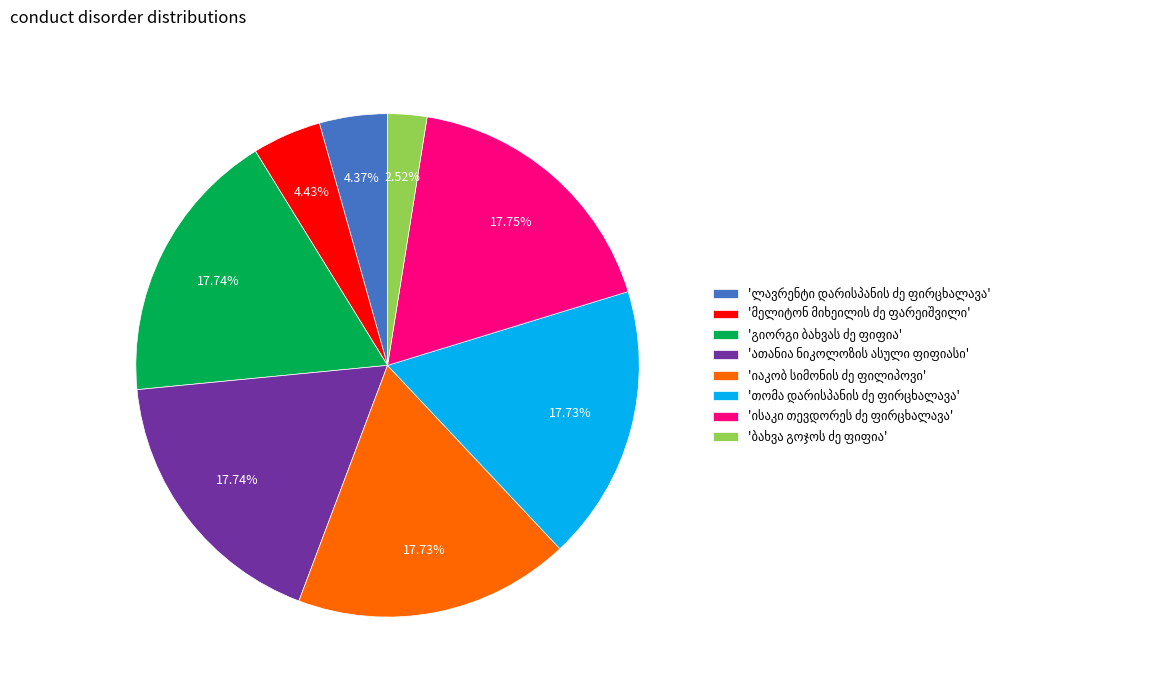

Is there any slice that represents more than half of the pie?

No